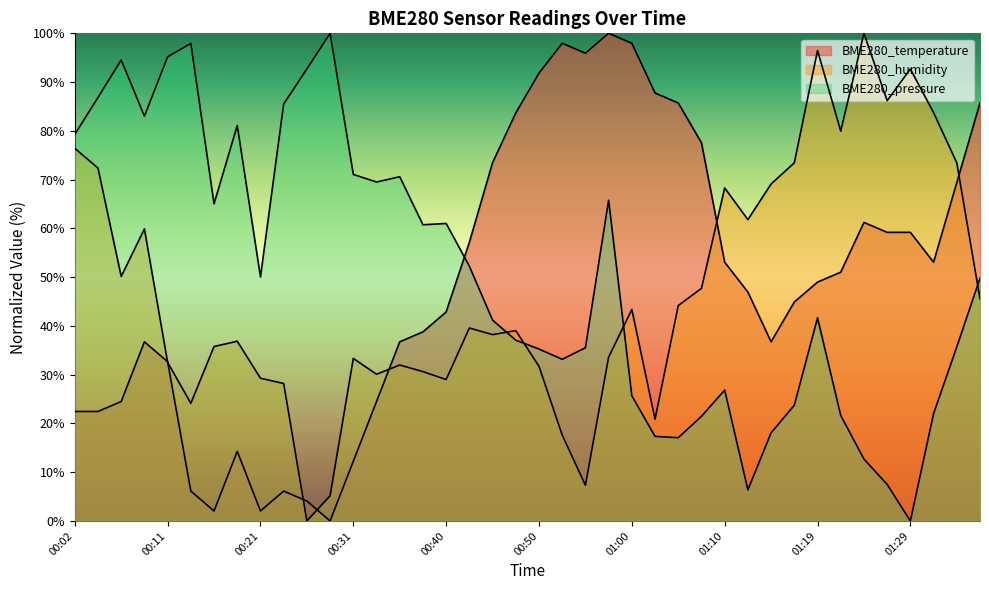

List the series in order of their overall mean, lowest first.

BME280_humidity, BME280_temperature, BME280_pressure